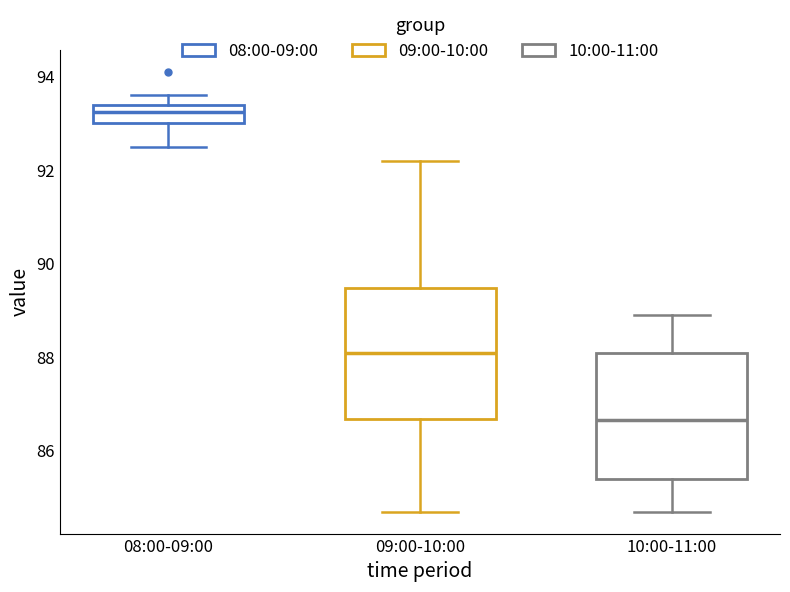

Which box's median line is the lowest?

10:00-11:00